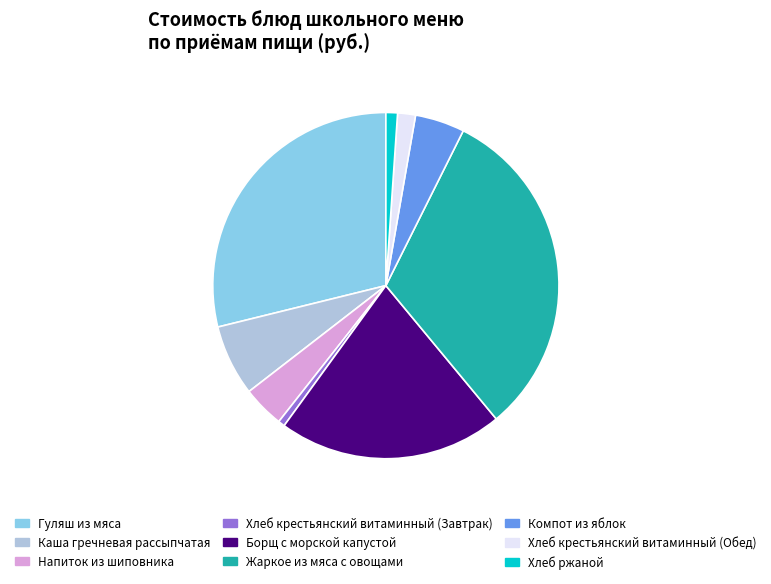

True or false: Каша гречневая рассыпчатая accounts for 7% of the total.

True